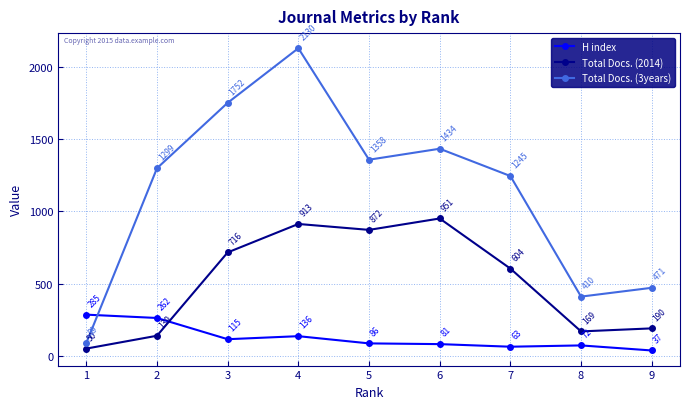

Where is H index nearest to the value 161?

4